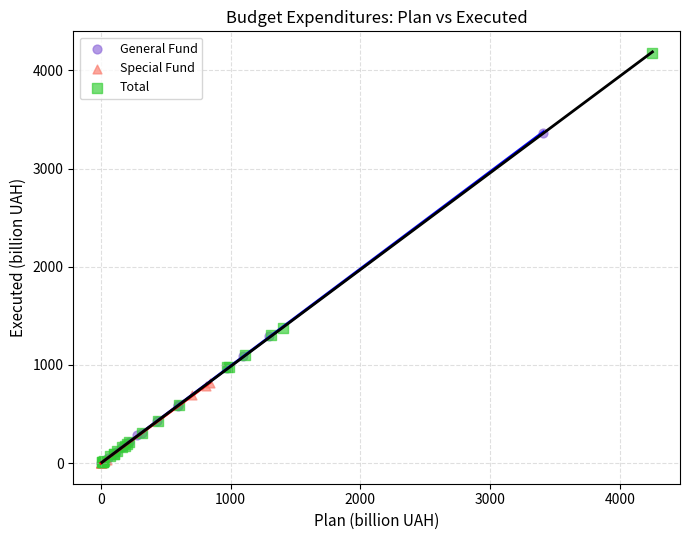

Which series has the largest Y range (max minus min)?

Total